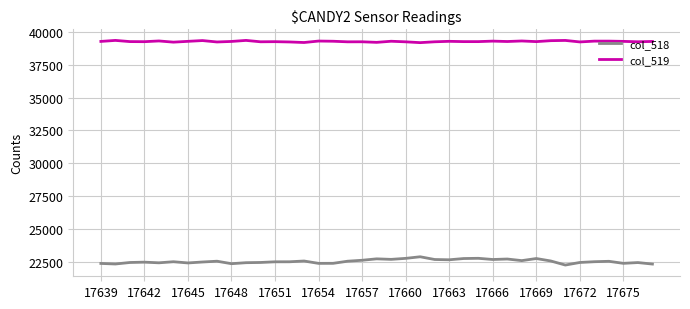

What is the maximum value shown in the chart?

39356